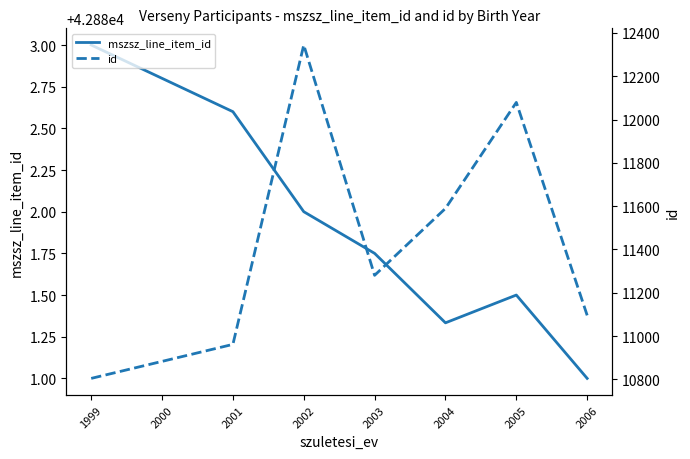

Reading right to left, extract all data points from this chart.

mszsz_line_item_id: 42881.0	42881.5	42881.3	42881.8	42882.0	42882.6	42883.0
id: 11096.0	12079.0	11589.7	11280.8	12344.0	10962.0	10805.0